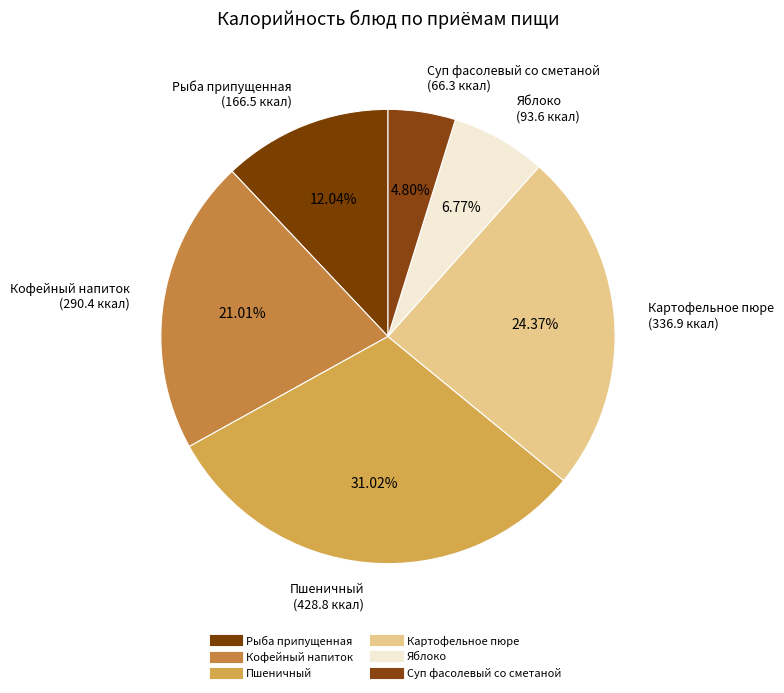

What is the largest slice in the pie chart?

Пшеничный (завтрак)